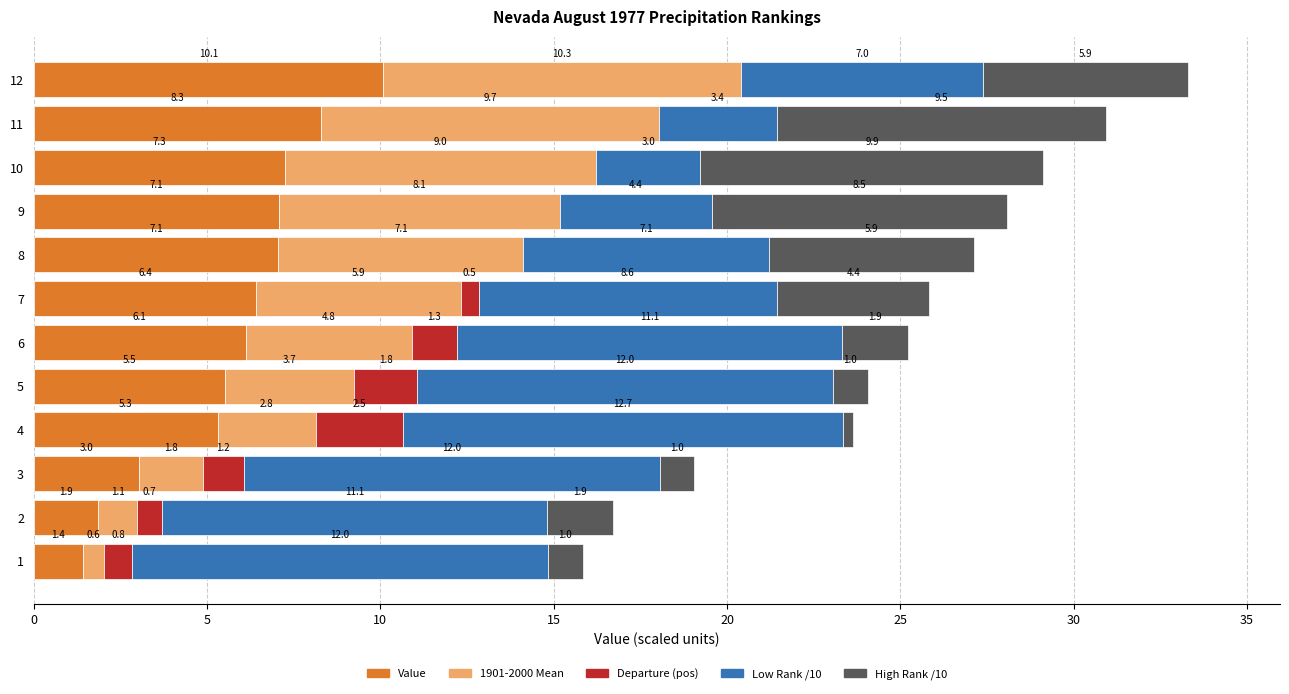

How many distinct data groups are displayed?

5